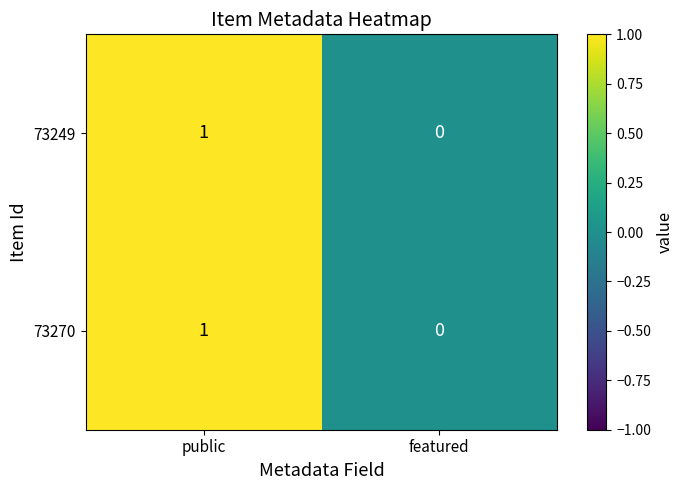

Which category has the lowest value across all series?

featured